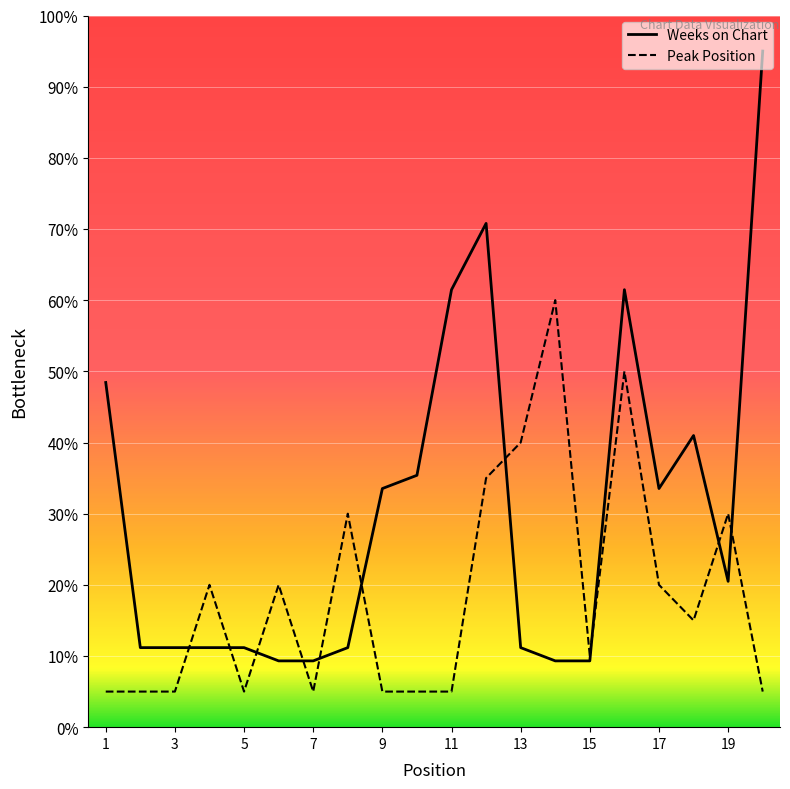

Where do Weeks on Chart and Peak Position first cross each other?

3 and 4